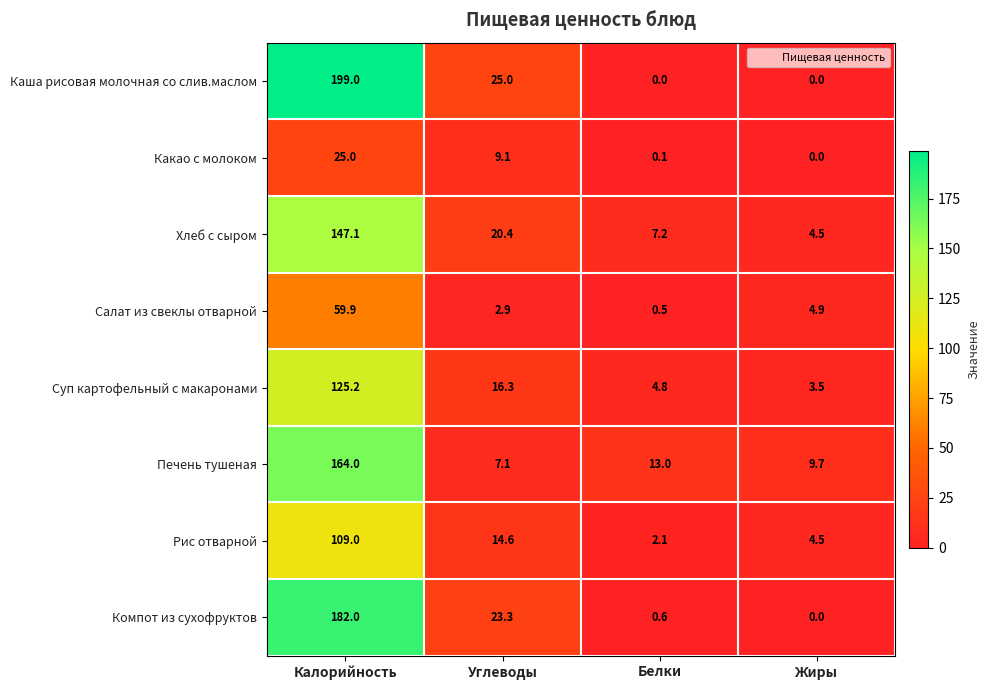

How many series are shown in this chart?

8